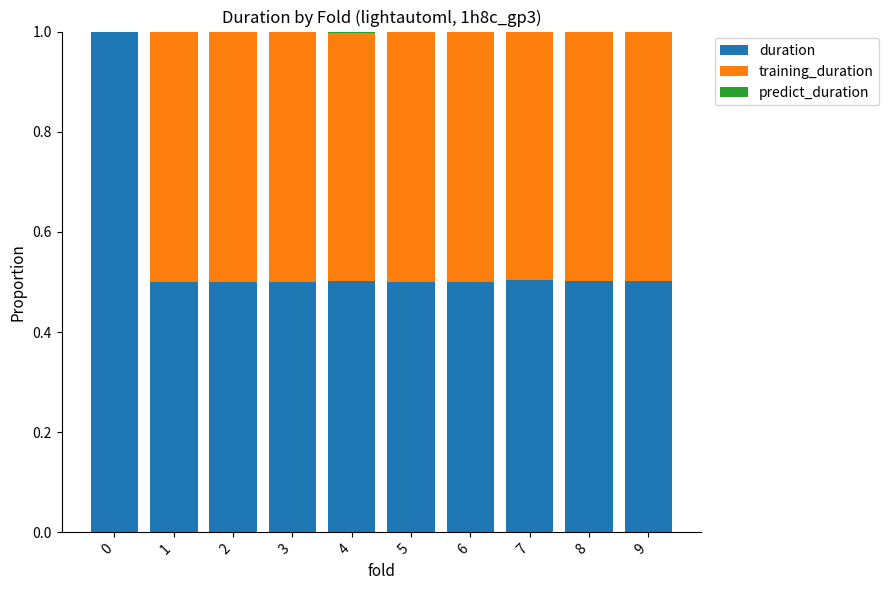

What is the highest value of the duration series?

1.0